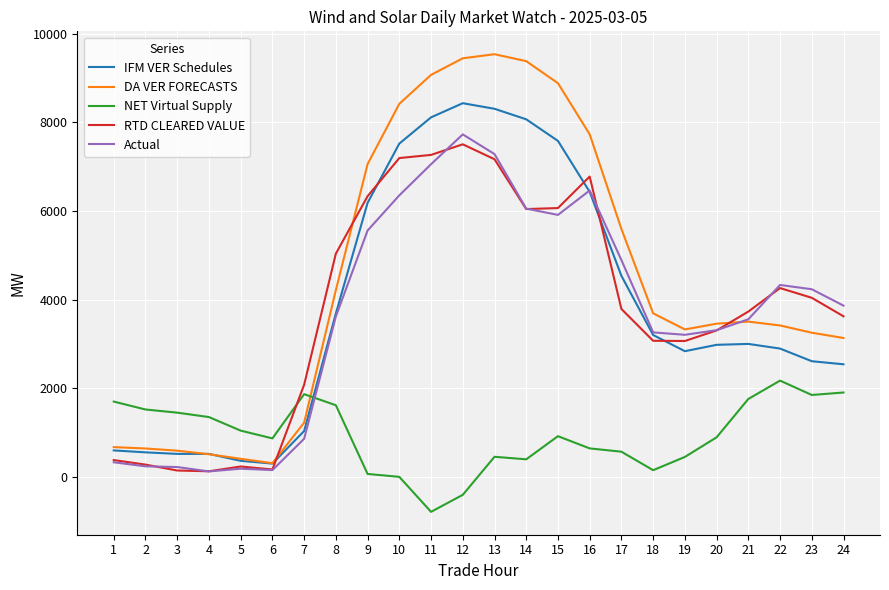

Between 2 and 16, which series saw the biggest shift?

DA VER FORECASTS